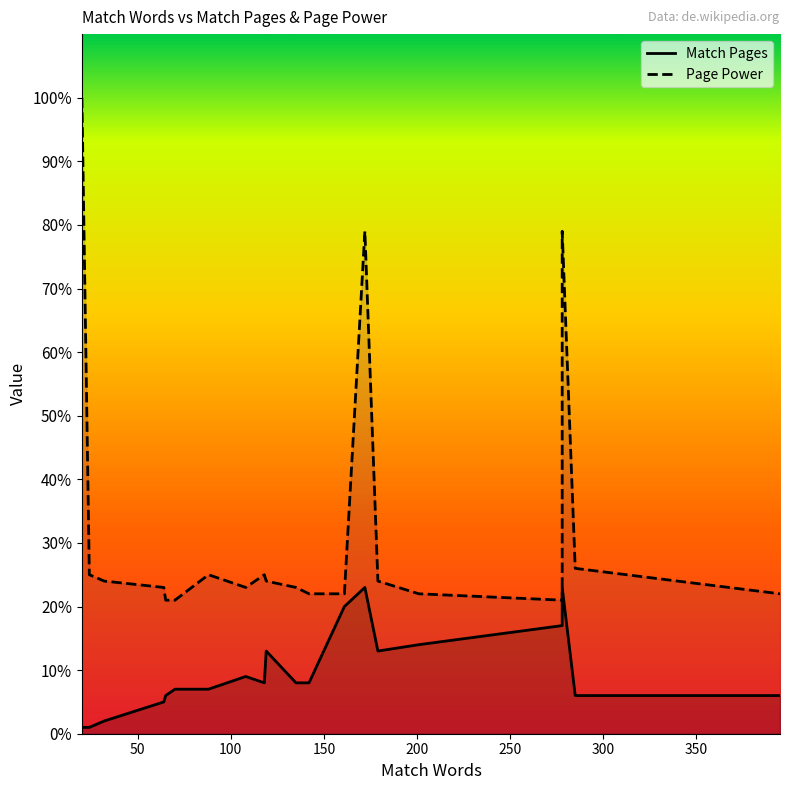

How many interior local valleys does the Match Pages series have?

3